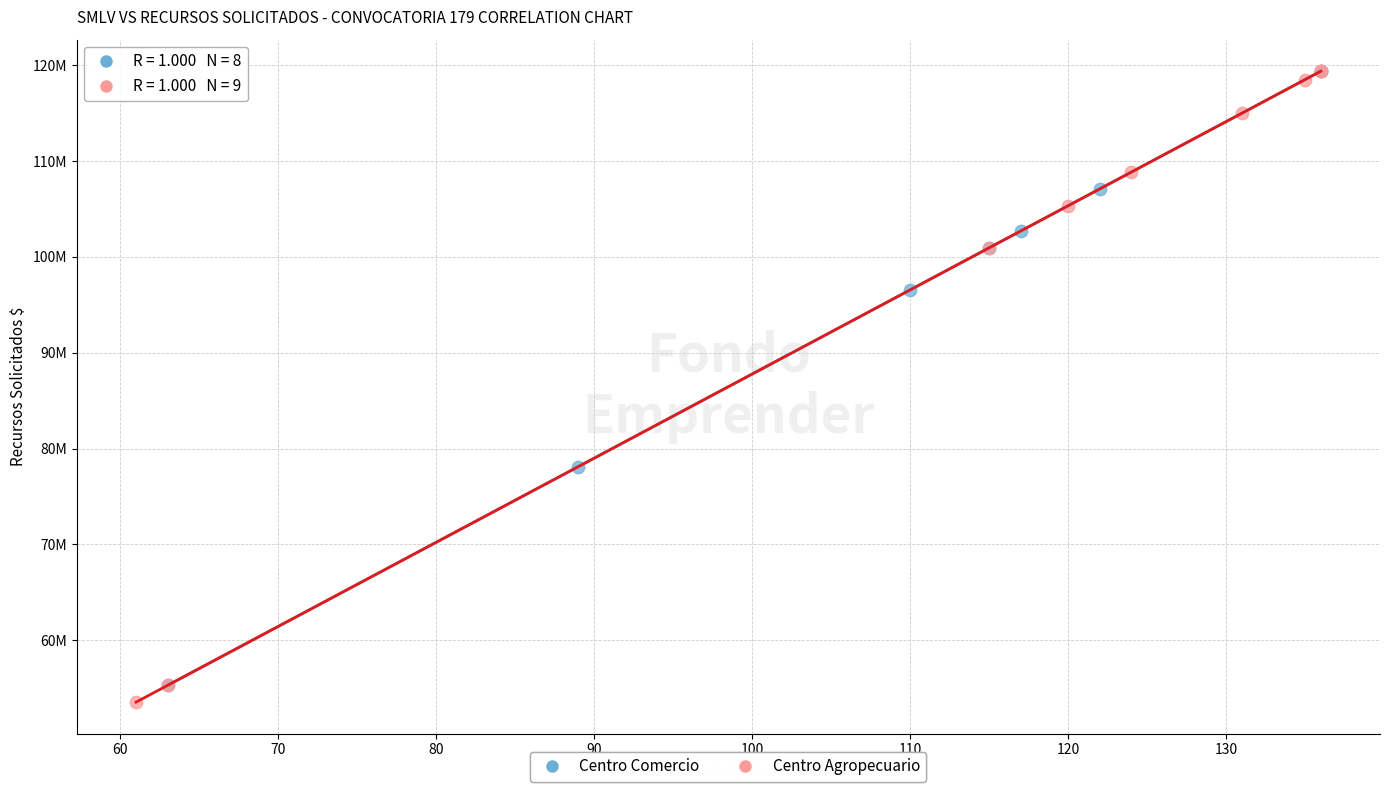

What are all the series names shown in the legend?

Centro Comercio, Centro Agropecuario